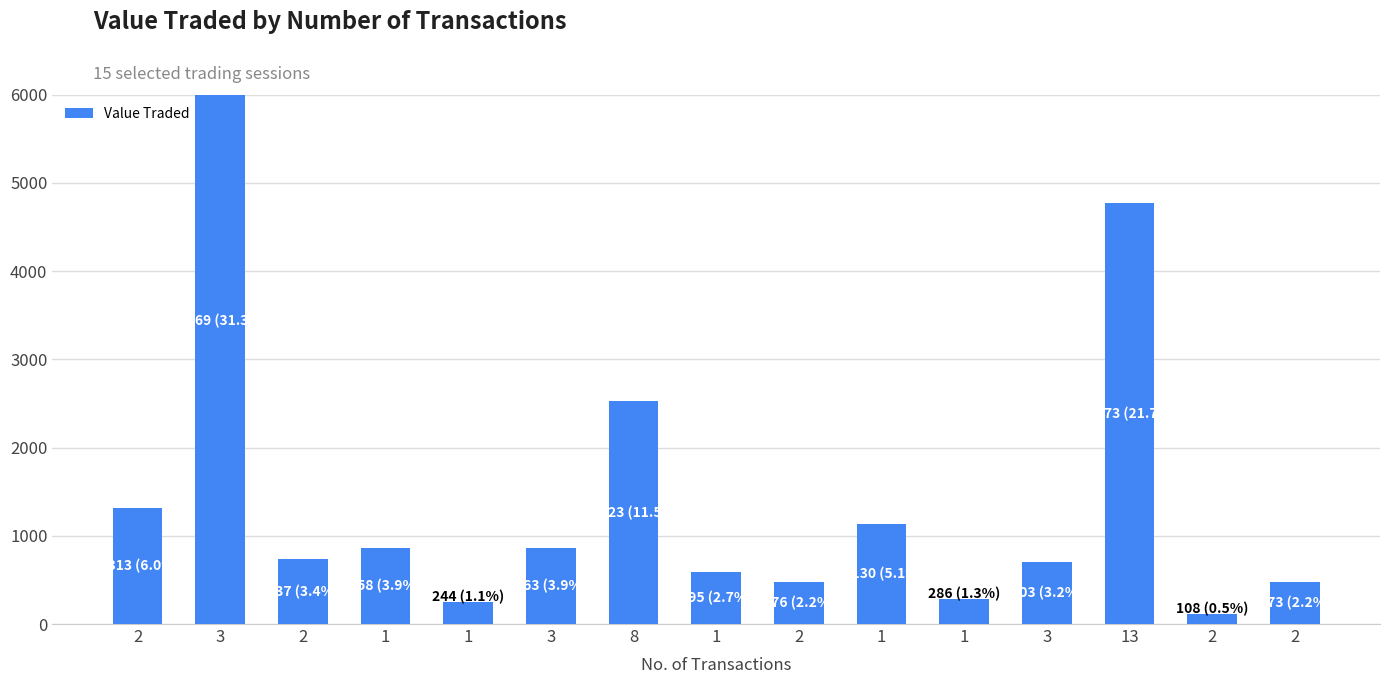

What is the difference between the values at 1 and 1?

351